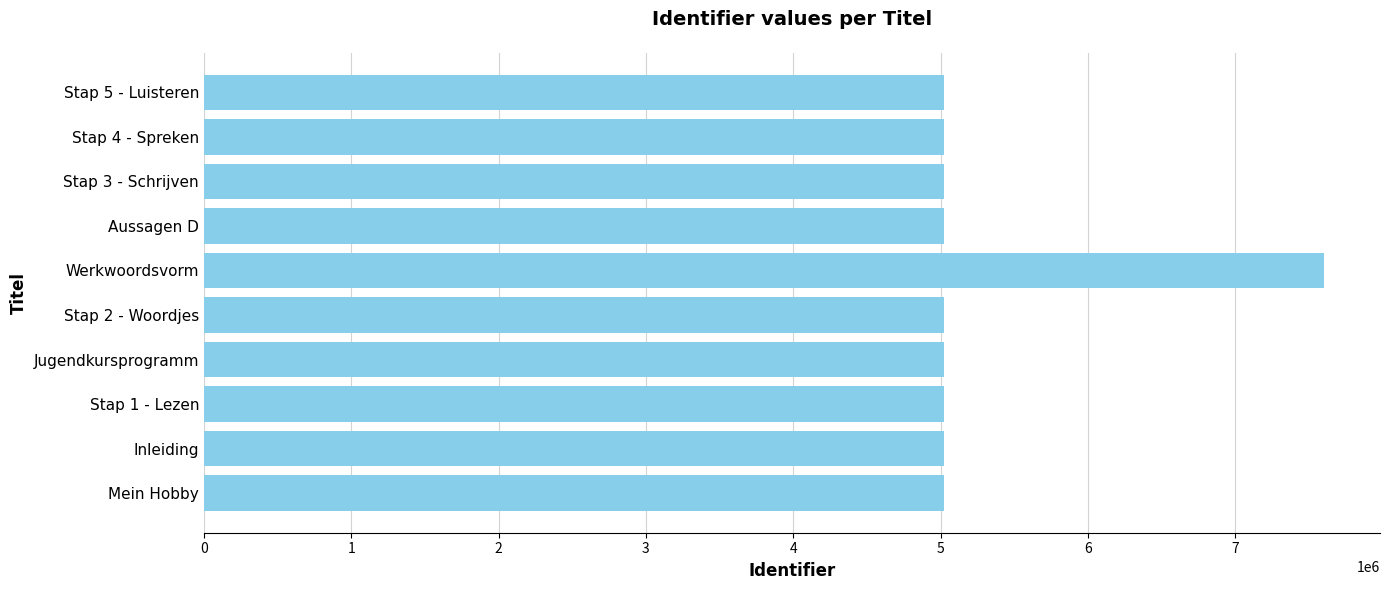

Which category has the highest value across all series?

Werkwoordsvorm